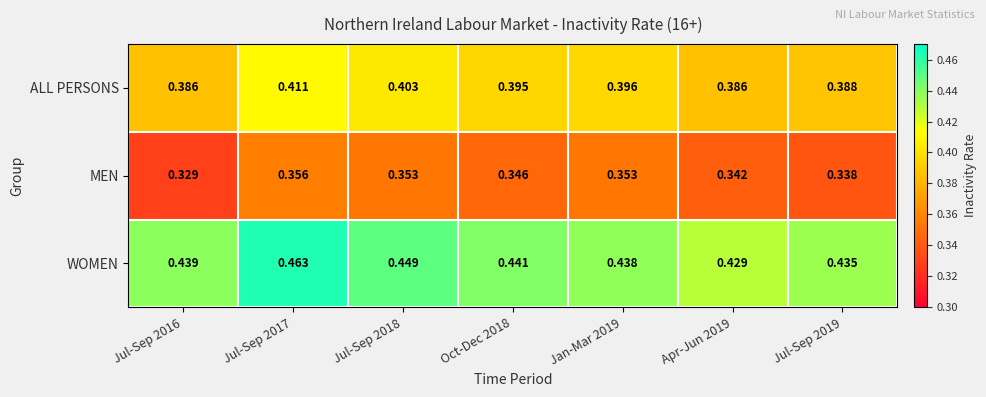

Which series has the largest range (max minus min)?

WOMEN